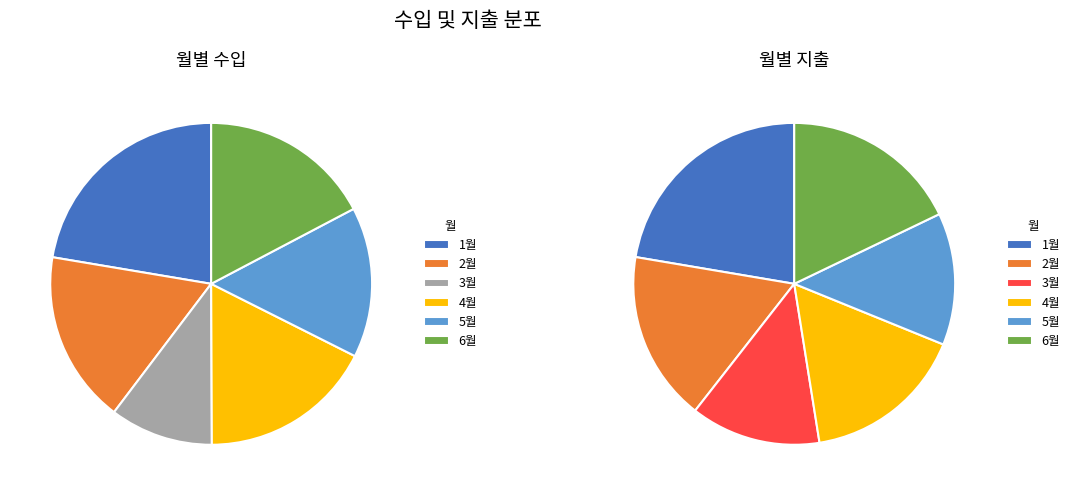

What is the total percentage of 1월 and 4월?

39.9%